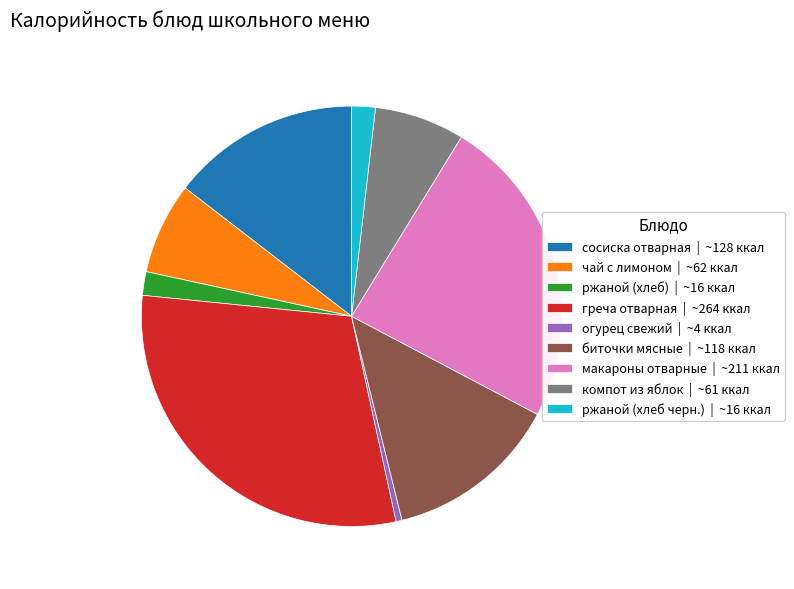

Between сосиска отварная | ~128 ккал and ржаной (хлеб черн.) | ~16 ккал, which is larger?

сосиска отварная | ~128 ккал